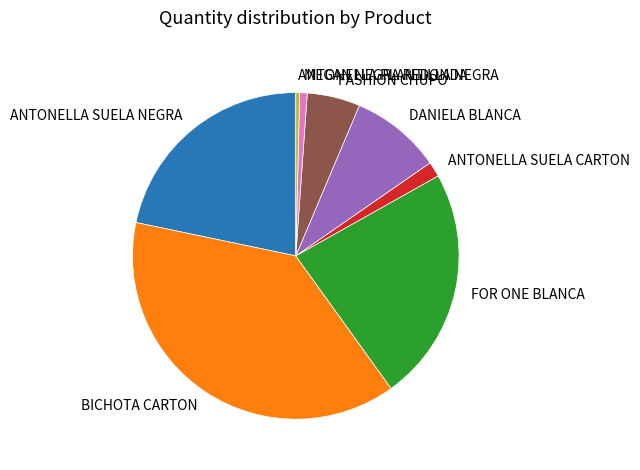

Which slice is the largest?

BICHOTA CARTON